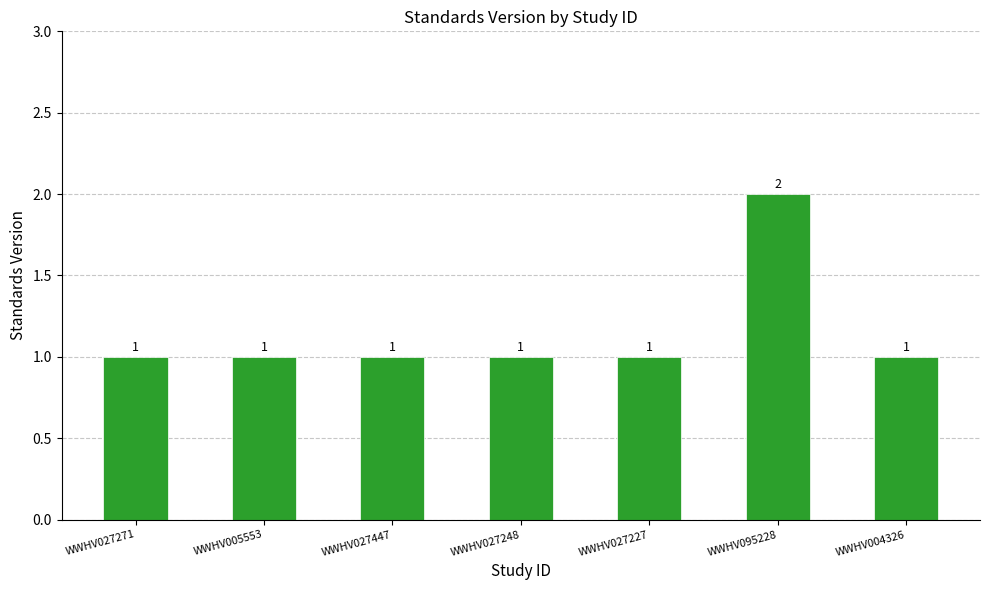

Approximately how many times larger is the value at WWHV095228 compared to WWHV027248?

2.0